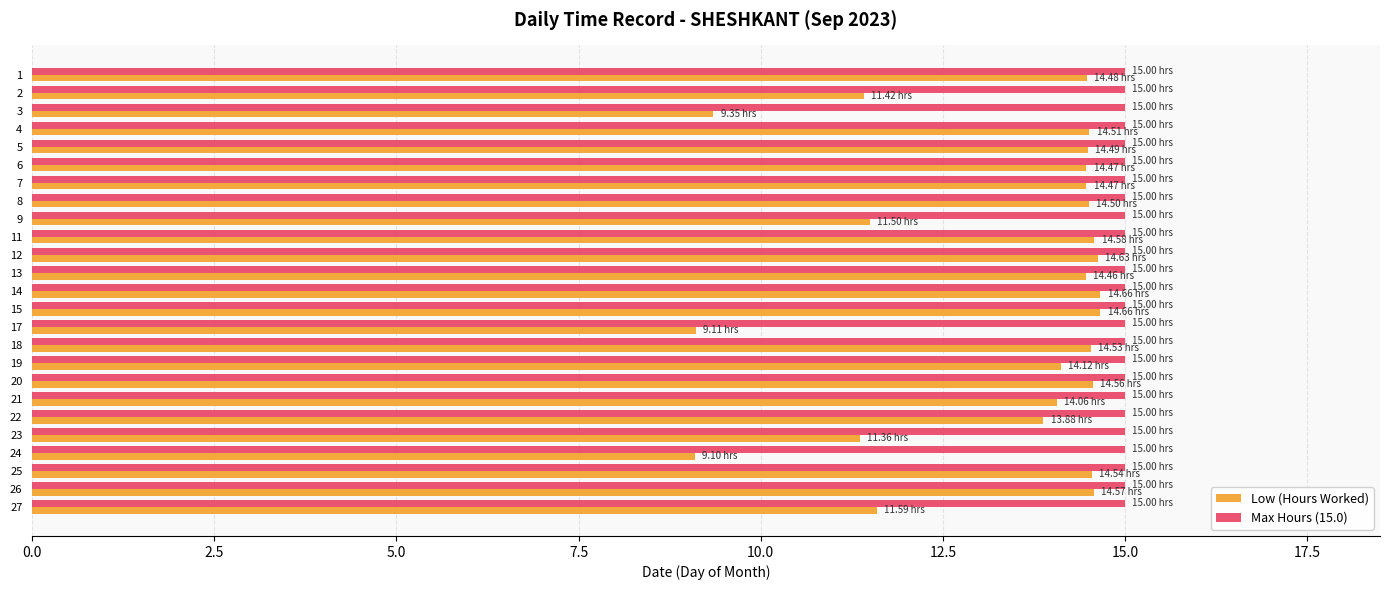

Rank the series by their average value, from lowest to highest.

Low (Hours Worked), Max Hours (15.0)